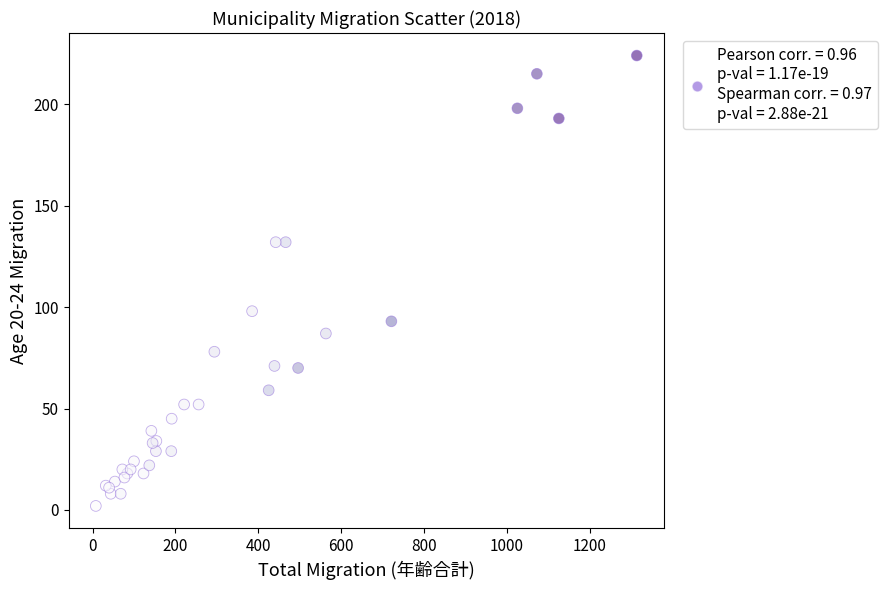

What Y value in the scatter plot is closest to 113?

98